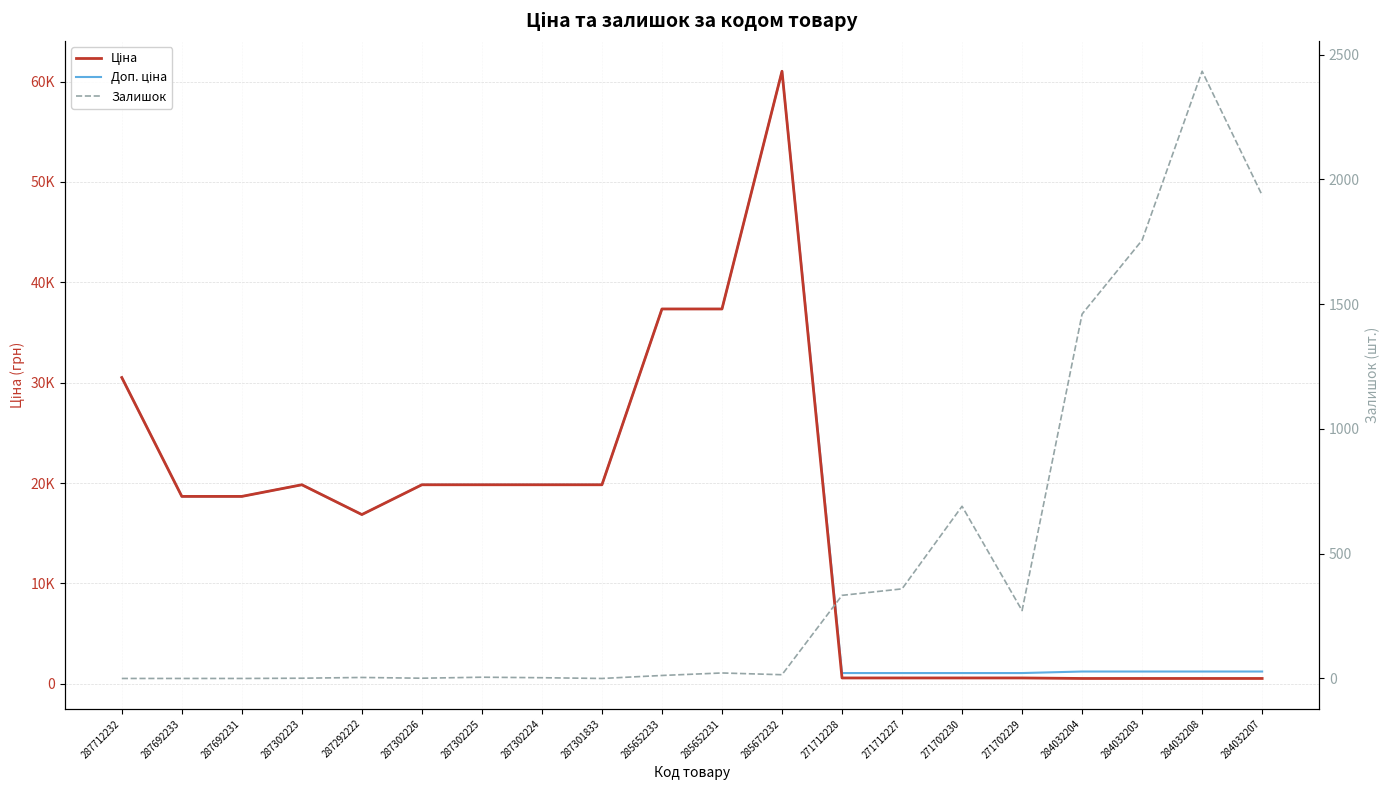

What is the label of the 6th point from the right?

271702230